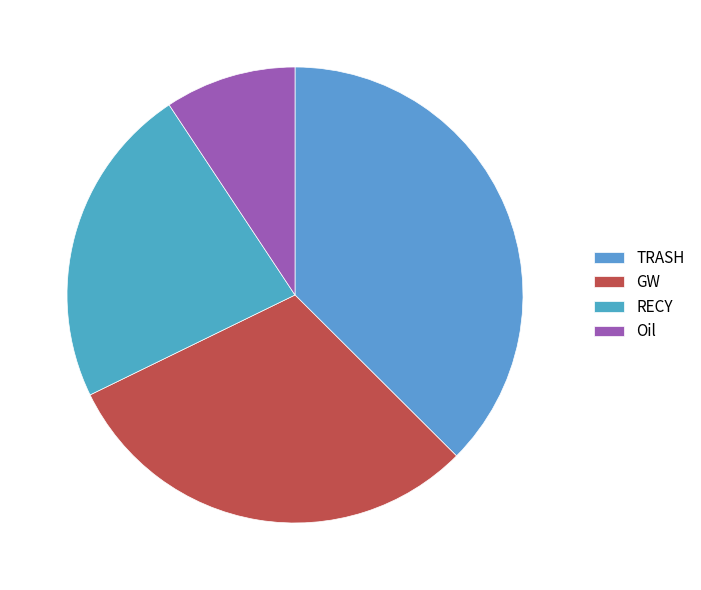

How many segments does this pie chart have?

4